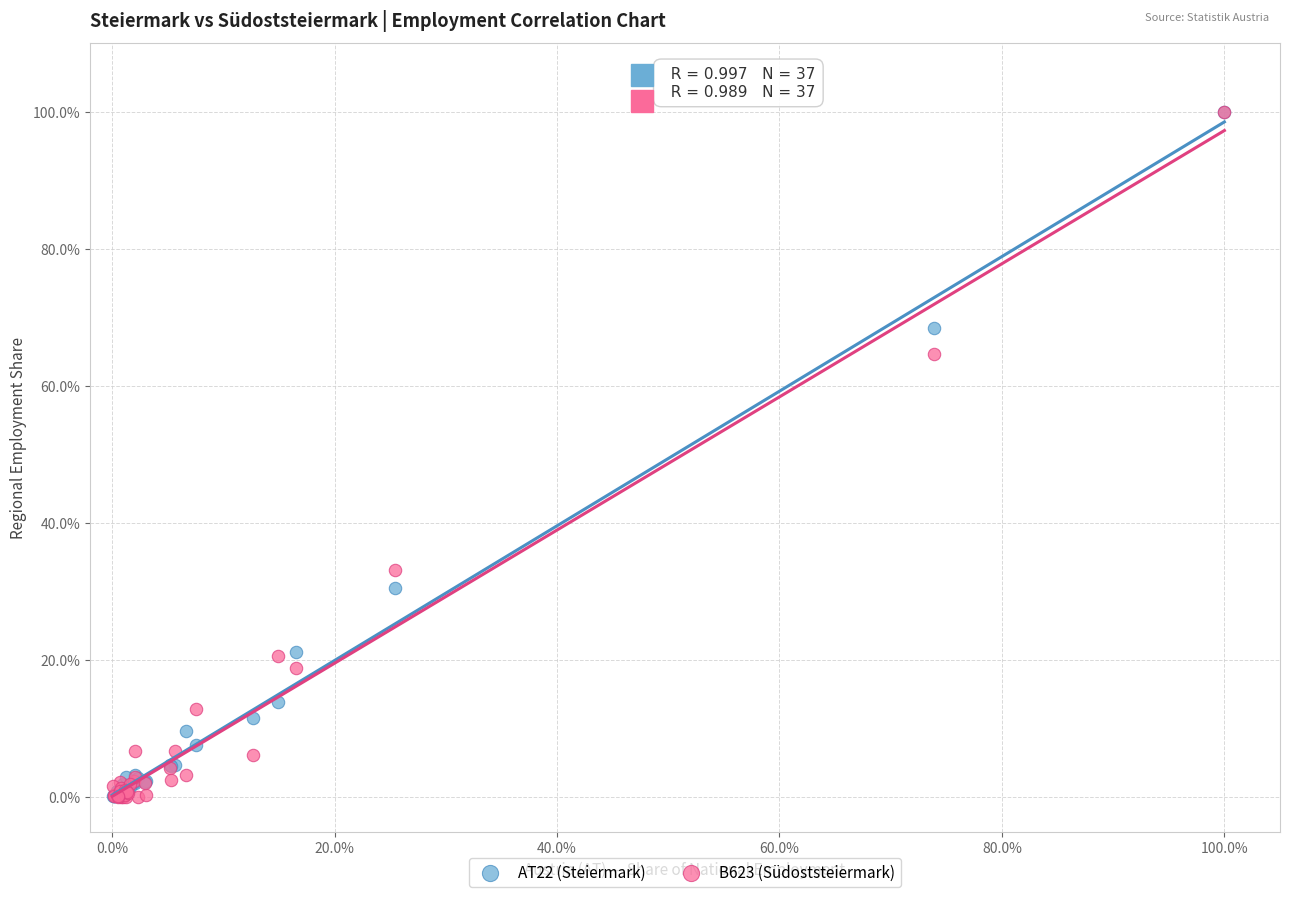

What are all the series names shown in the legend?

AT22 (Steiermark), B623 (Südoststeiermark)